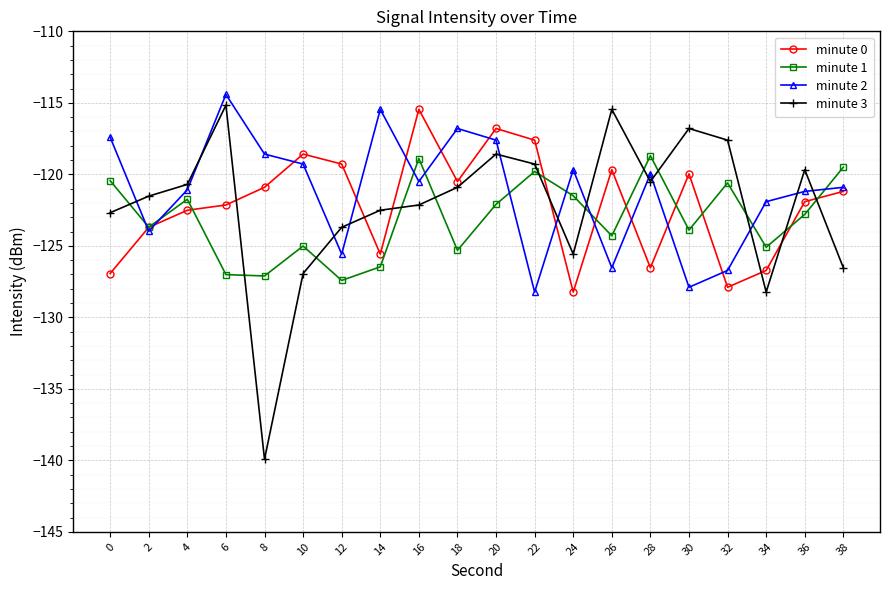

What is the minimum value shown in the chart?

-139.9